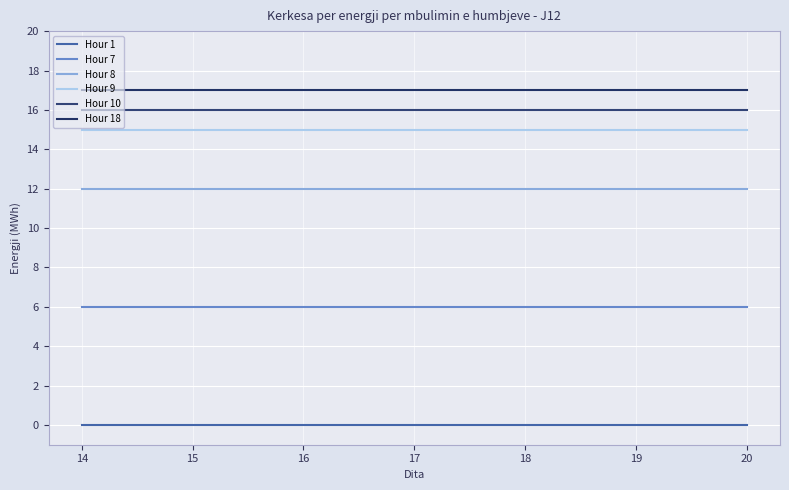

Reading left to right, list all the values displayed in this chart.

Hour 1: 14=0	15=0	16=0	17=0	18=0	19=0	20=0
Hour 7: 14=6	15=6	16=6	17=6	18=6	19=6	20=6
Hour 8: 14=12	15=12	16=12	17=12	18=12	19=12	20=12
Hour 9: 14=15	15=15	16=15	17=15	18=15	19=15	20=15
Hour 10: 14=16	15=16	16=16	17=16	18=16	19=16	20=16
Hour 18: 14=17	15=17	16=17	17=17	18=17	19=17	20=17